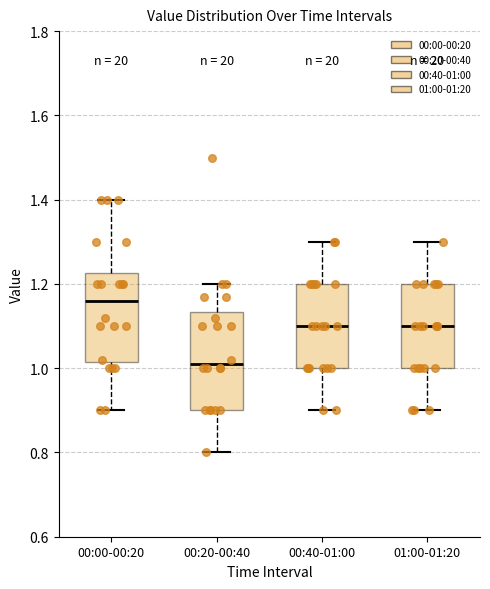

Reading left to right, transcribe this box plot: for each box, give where its median line is, the range the box spans, and where its two whiskers end, as read against the y-axis. The values are not printed on the chart, so give them approximately, as read against the axis.

00:00-00:20: median 1.16, box 1.02 to 1.22, whiskers 0.90 to 1.40
00:20-00:40: median 1.02, box 0.90 to 1.14, whiskers 0.80 to 1.20
00:40-01:00: median 1.10, box 1.00 to 1.20, whiskers 0.90 to 1.30
01:00-01:20: median 1.10, box 1.00 to 1.20, whiskers 0.90 to 1.30